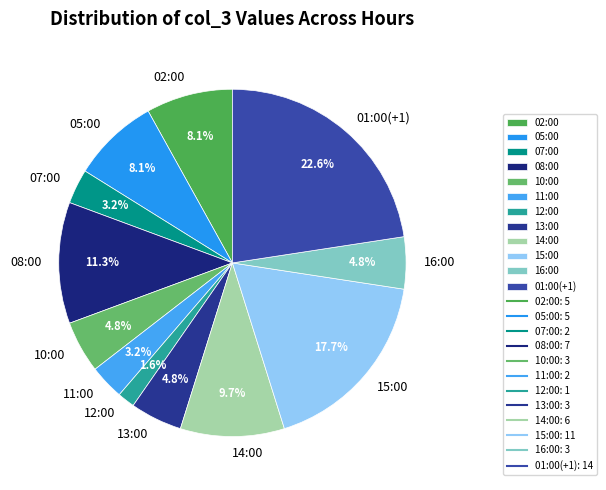

Which slice is the largest?

01:00(+1)